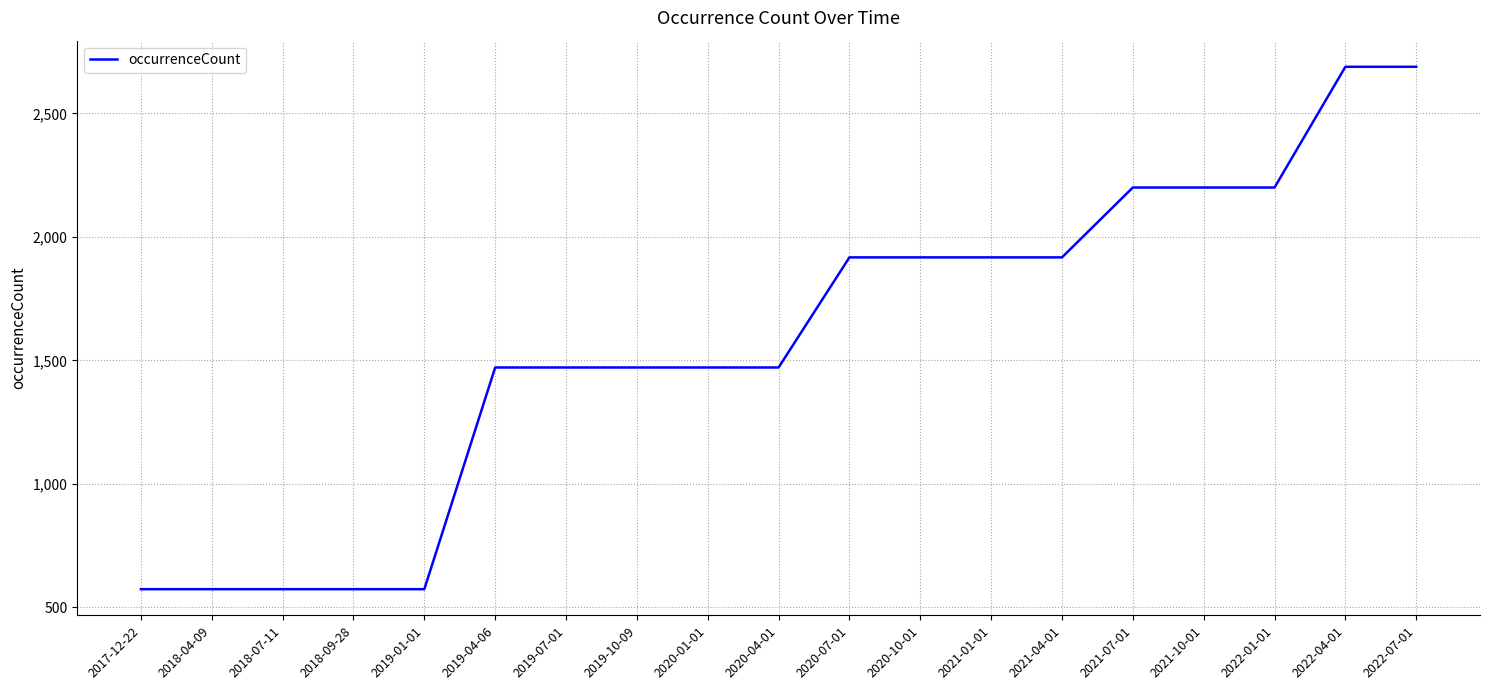

Which has a higher value, 2019-07-01 or 2018-09-28?

2019-07-01